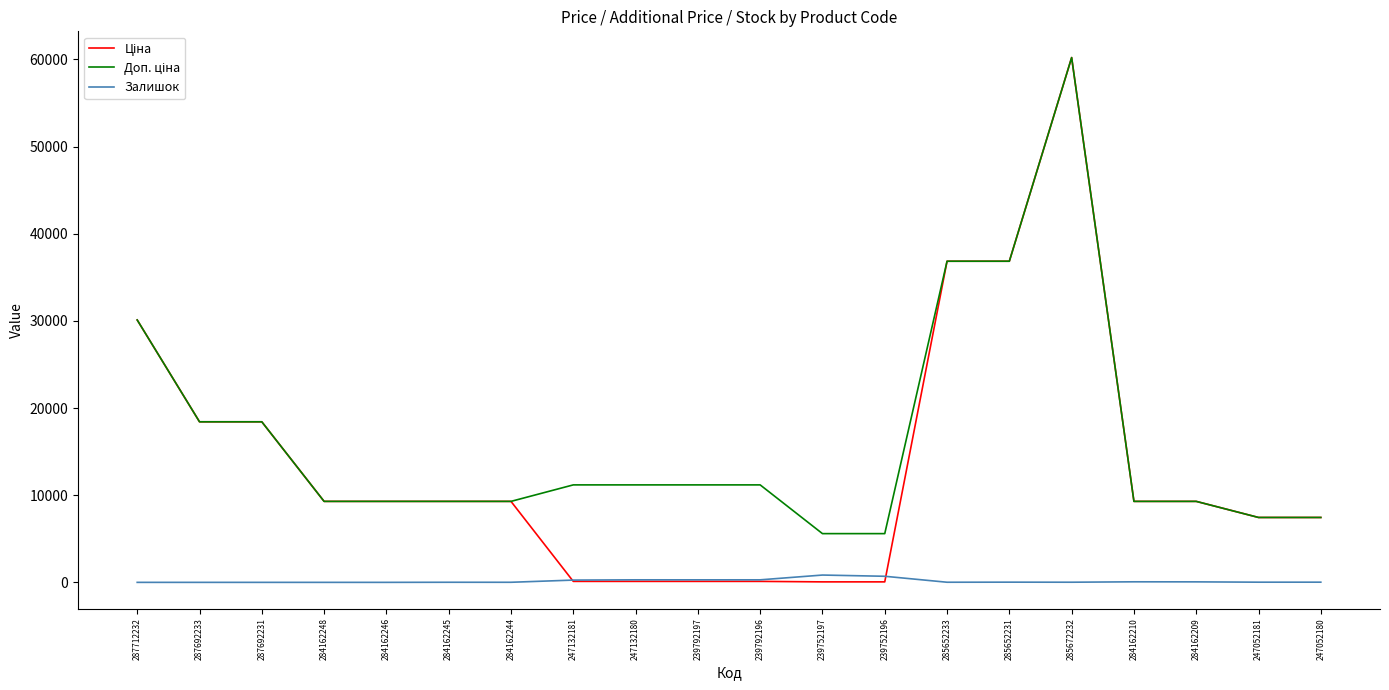

At which category is the sum across all series the highest?

285672232